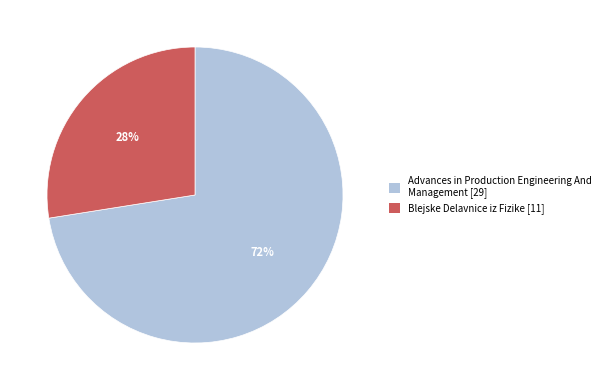

Which slice is the largest?

Advances in Production Engineering And Management [29]